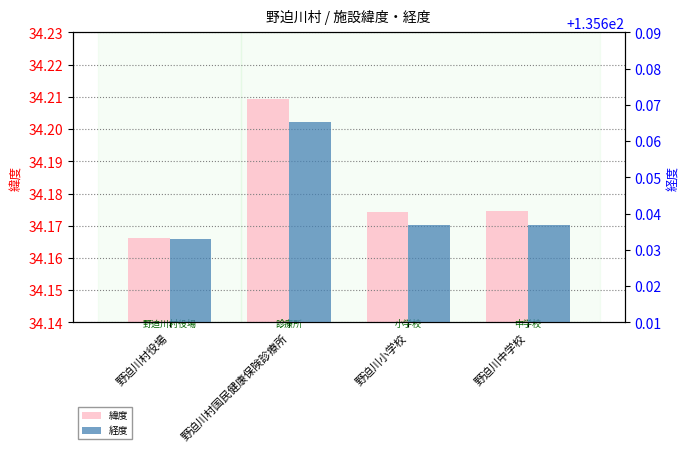

List the labels in order of 経度 value, smallest first.

野迫川村役場, 野迫川小学校, 野迫川中学校, 野迫川村国民健康保険診療所